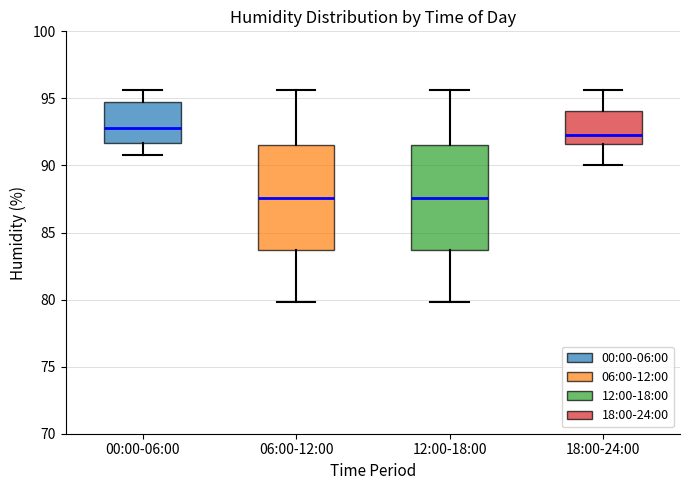

Where is the lower edge of the box for 06:00-12:00 on the y-axis? The values are not printed on the chart, so give them approximately, as read against the axis.

83.5